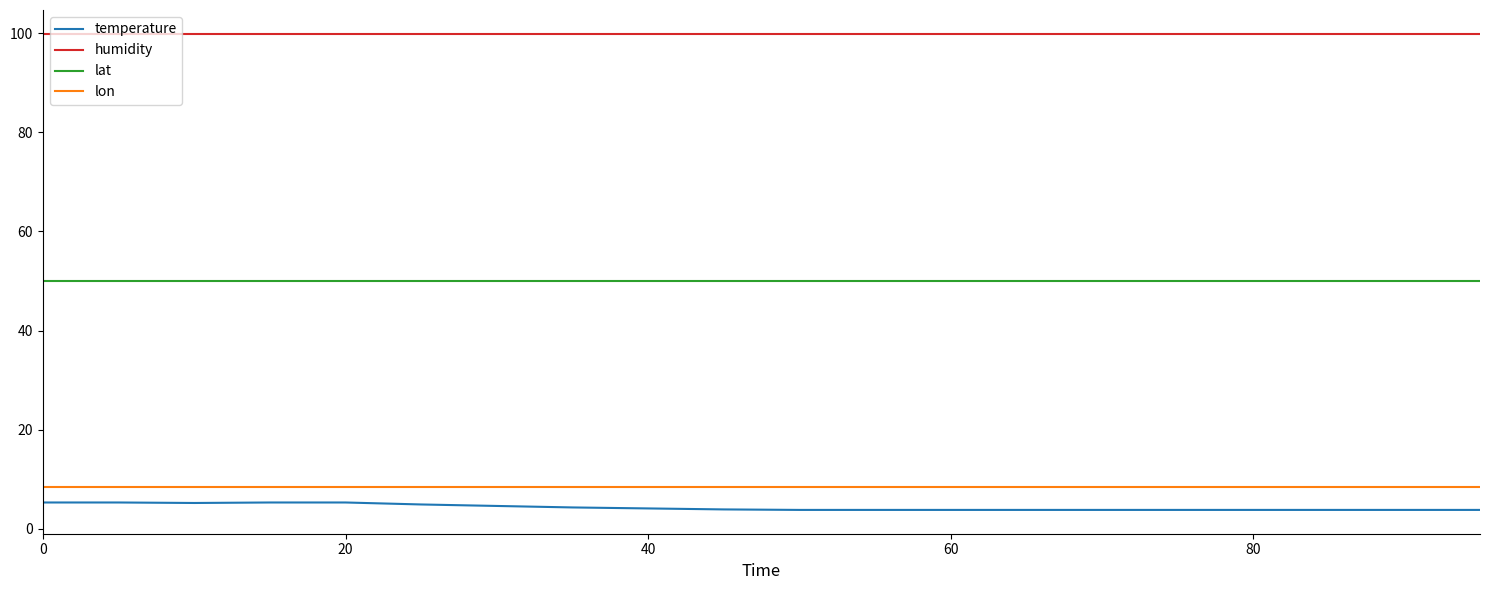

Which series has the largest total across all categories?

humidity